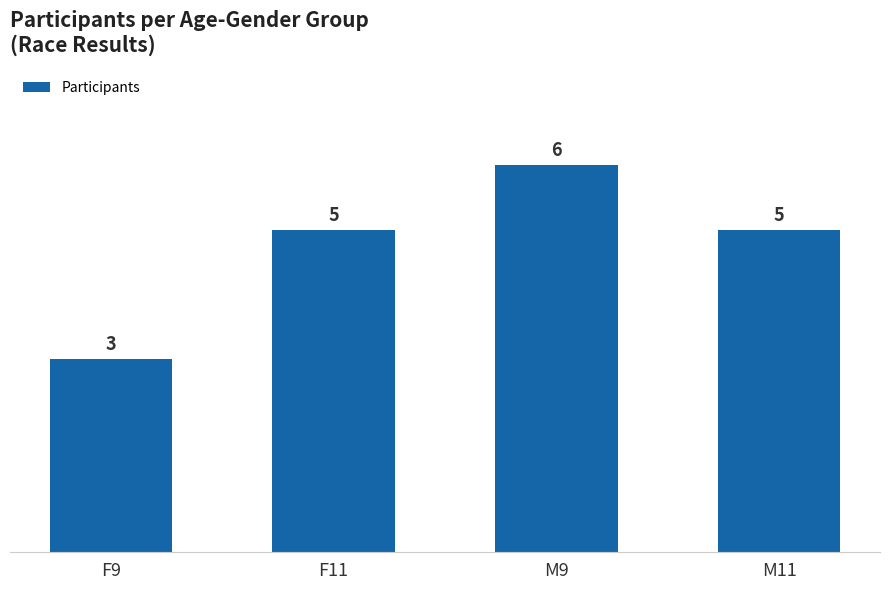

What is the difference between the values at M11 and M9?

1